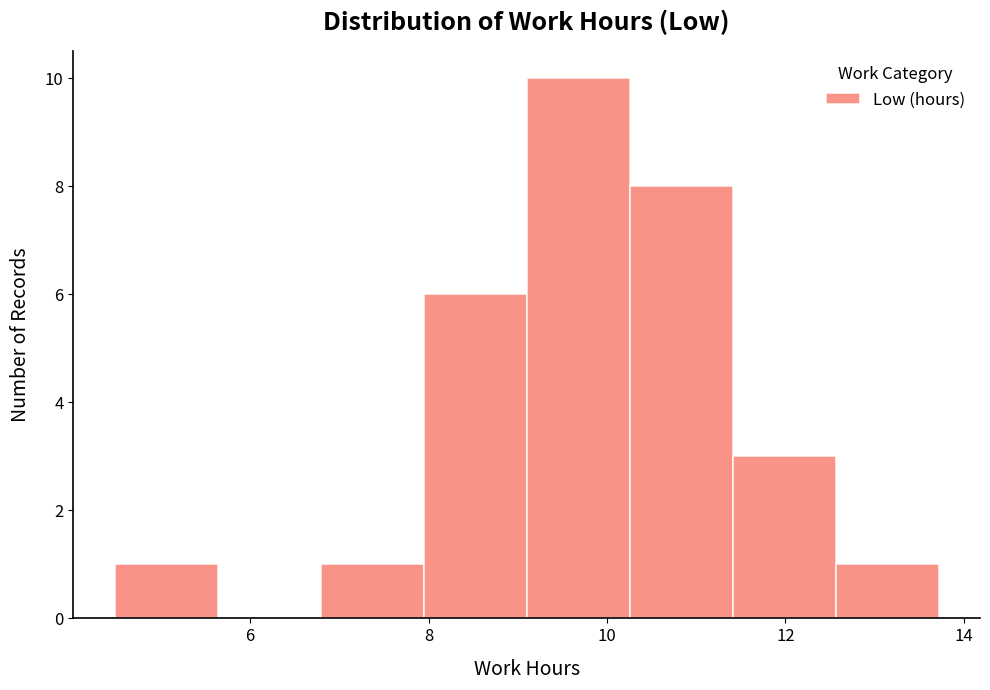

Reading left to right, transcribe this chart: for each bar, give the range it covers on the x-axis and its height. Neither the bar edges nor the heights are printed on the chart, so give them approximately, as read against the axes.

4.4 to 5.6: 1
5.6 to 6.8: 0
6.8 to 8.0: 1
8.0 to 9.2: 6
9.2 to 10.2: 10
10.2 to 11.4: 8
11.4 to 12.6: 3
12.6 to 13.8: 1